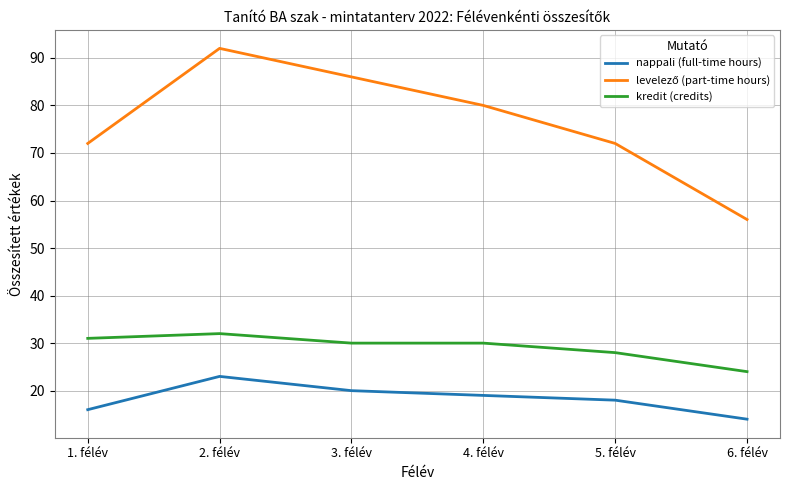

Which label corresponds to the smallest value in the chart?

6. félév